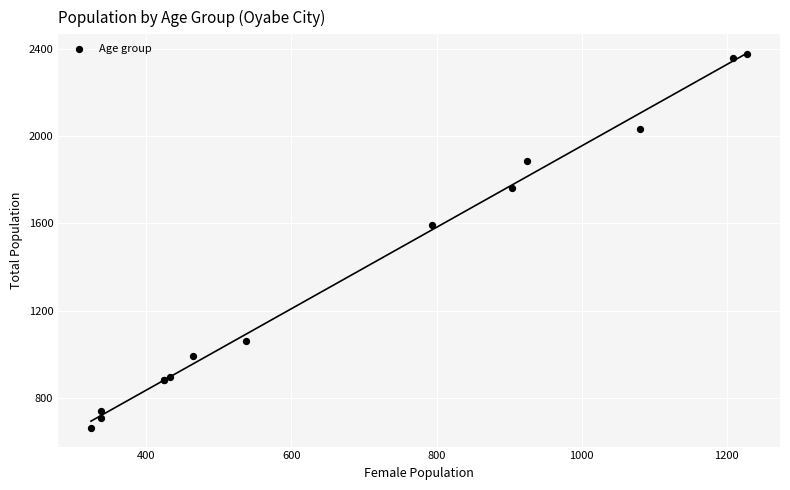

What Y value in the scatter plot is closest to 1521?

1595